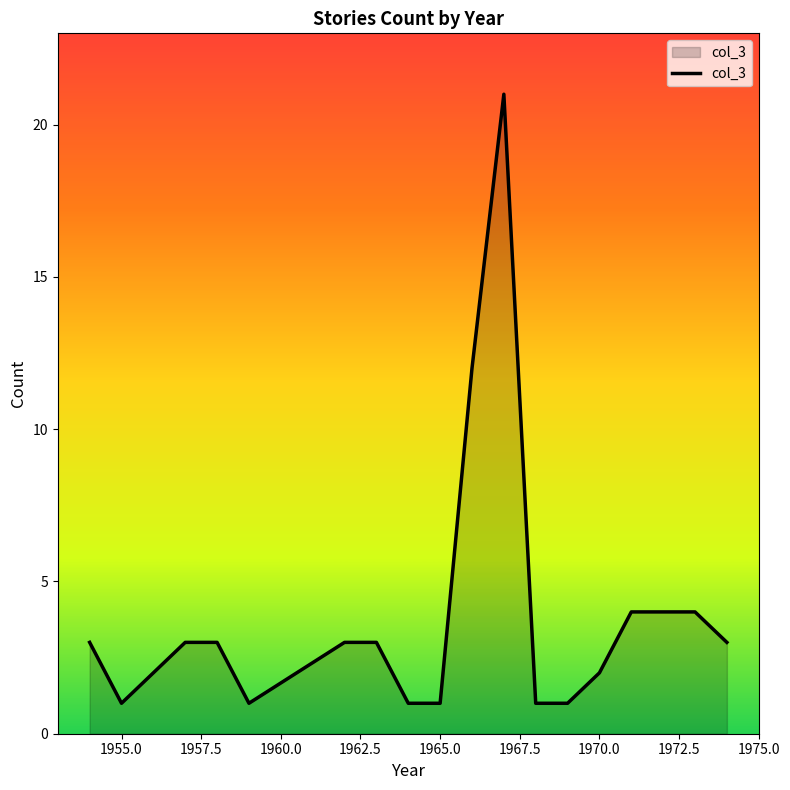

What is the difference between the maximum and minimum values?

20